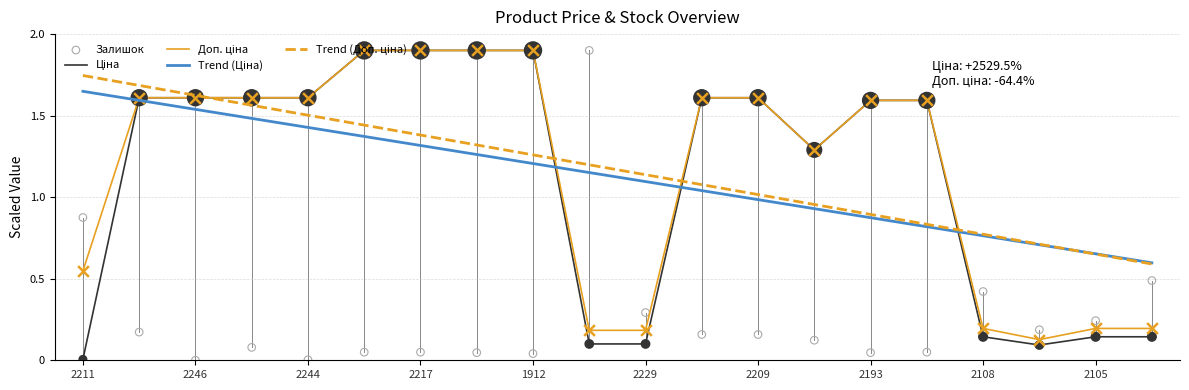

Which series contains the lowest Y value?

Залишок